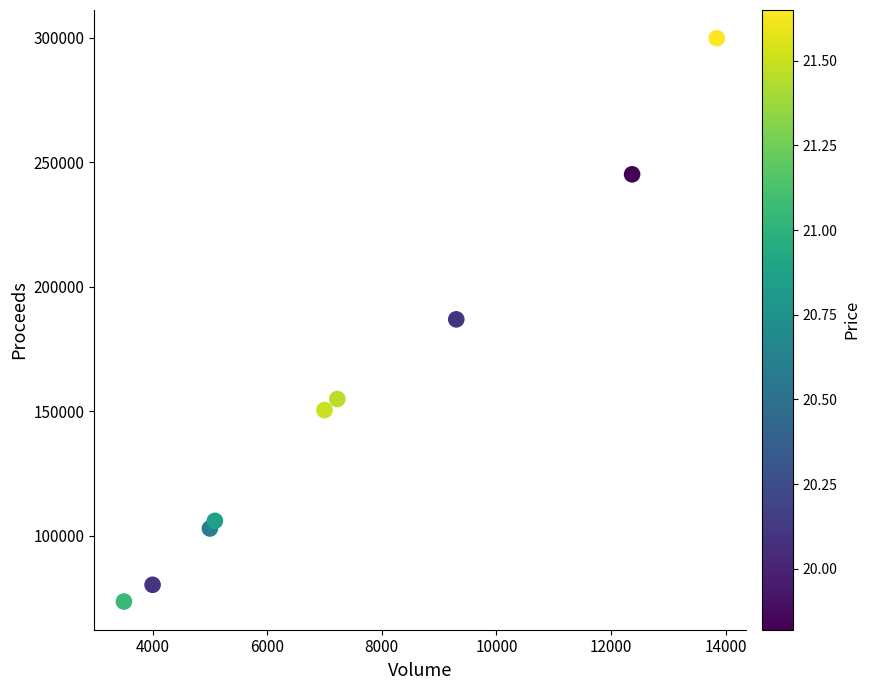

What is the average Y value?

155595.8